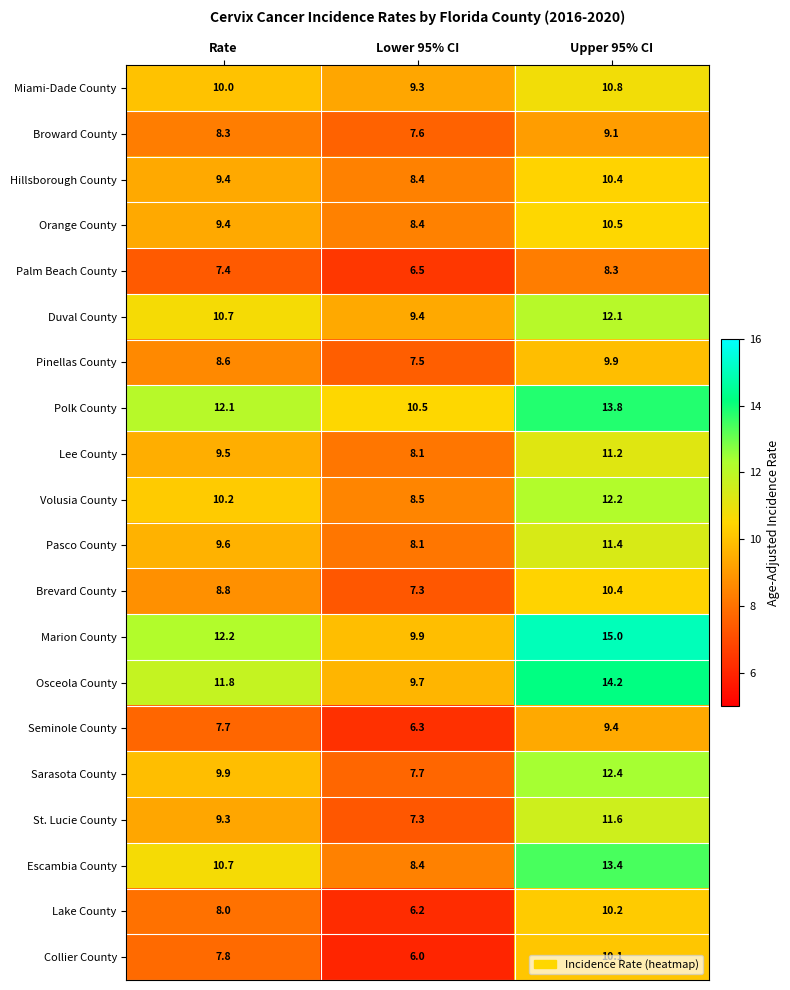

What is the total value across all series at Lower 95% CI?

161.1